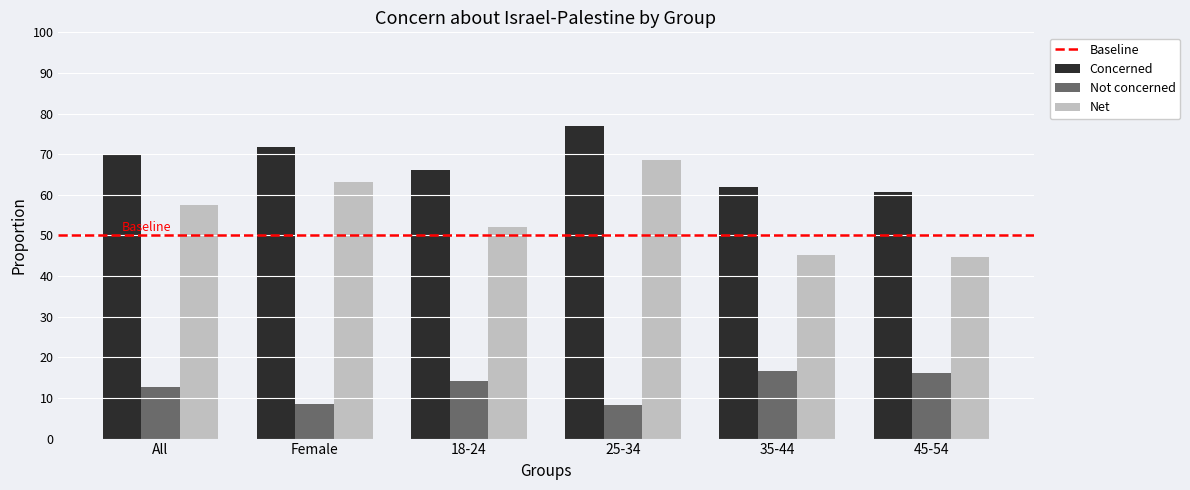

Does the chart contain any negative values?

No